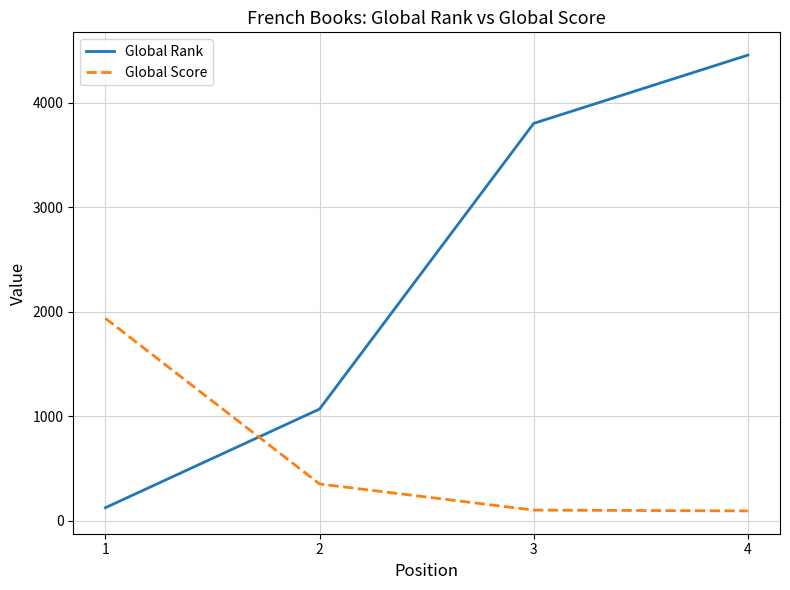

At 1, list the series in order from smallest to largest.

Global Rank, Global Score